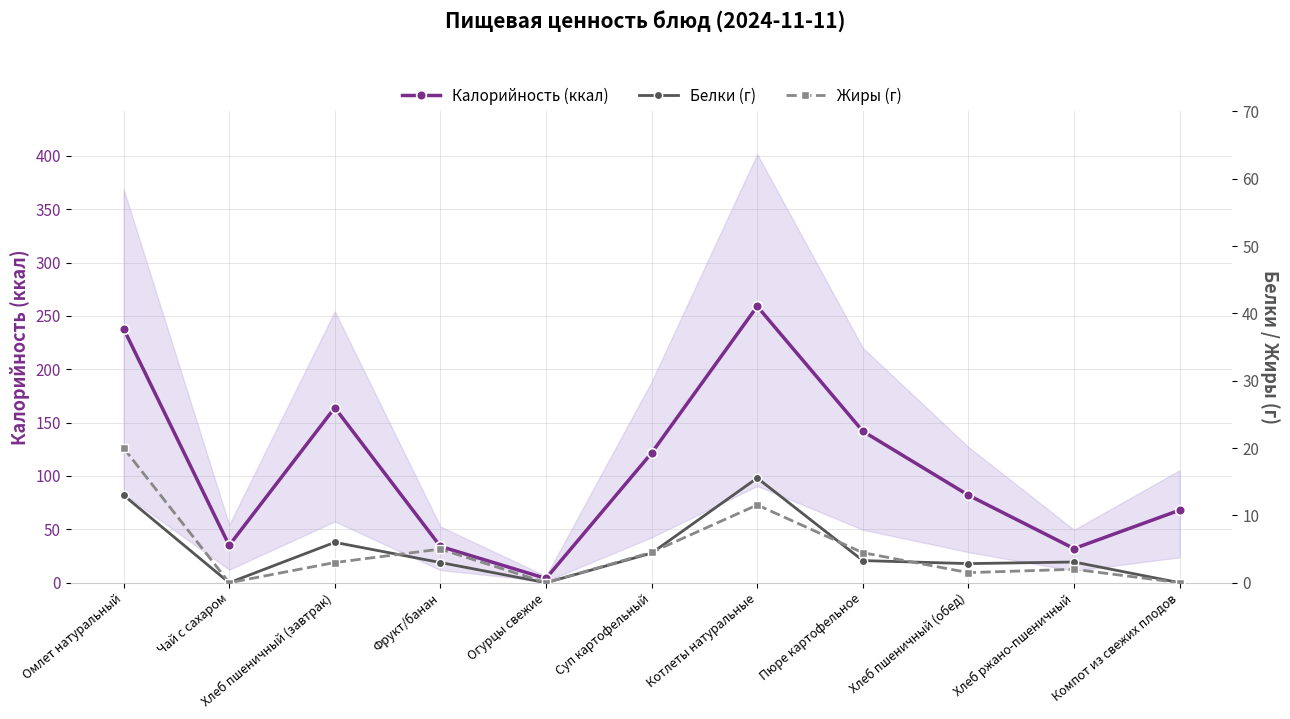

Reading left to right, extract all data points from this chart.

Калорийность: 238.0	35.0	164.0	34.0	4.0	121.6	259.0	142.0	82.0	32.0	68.0
Белки: 13.0	0.0	6.0	3.0	0.0	4.4	15.6	3.3	2.8	3.1	0.0
Жиры: 20.0	0.0	3.0	5.0	0.0	4.5	11.6	4.5	1.5	2.0	0.0